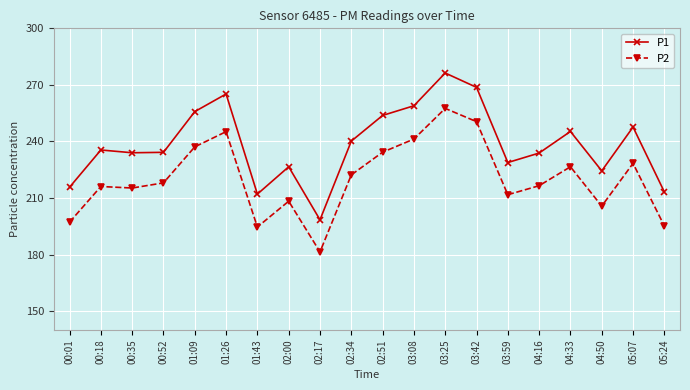

At which label does P2 reach its minimum?

02:17